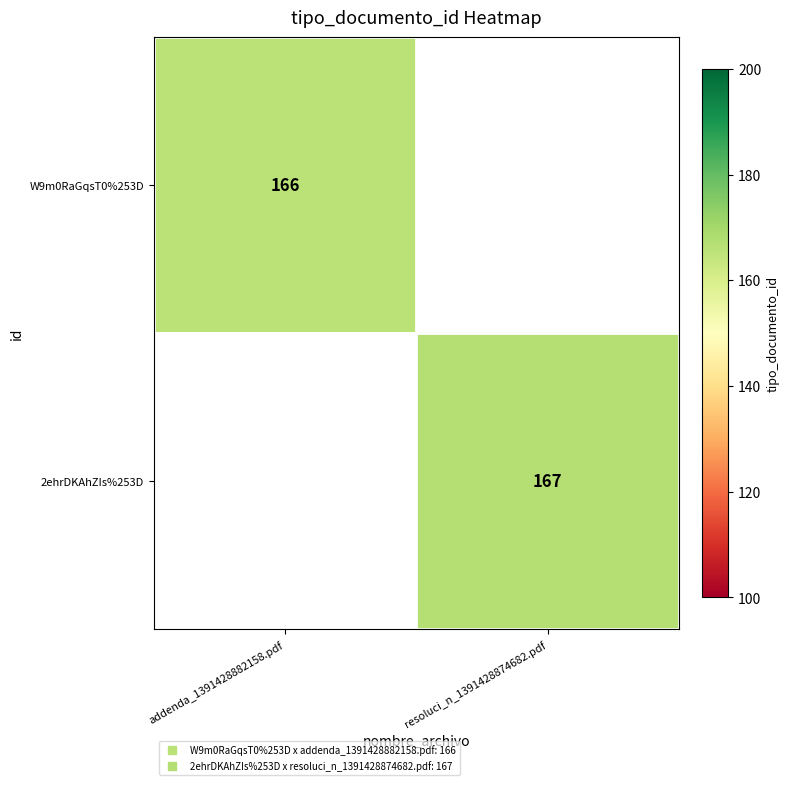

At which label does W9m0RaGqsT0%253D reach its peak?

addenda_1391428882158.pdf